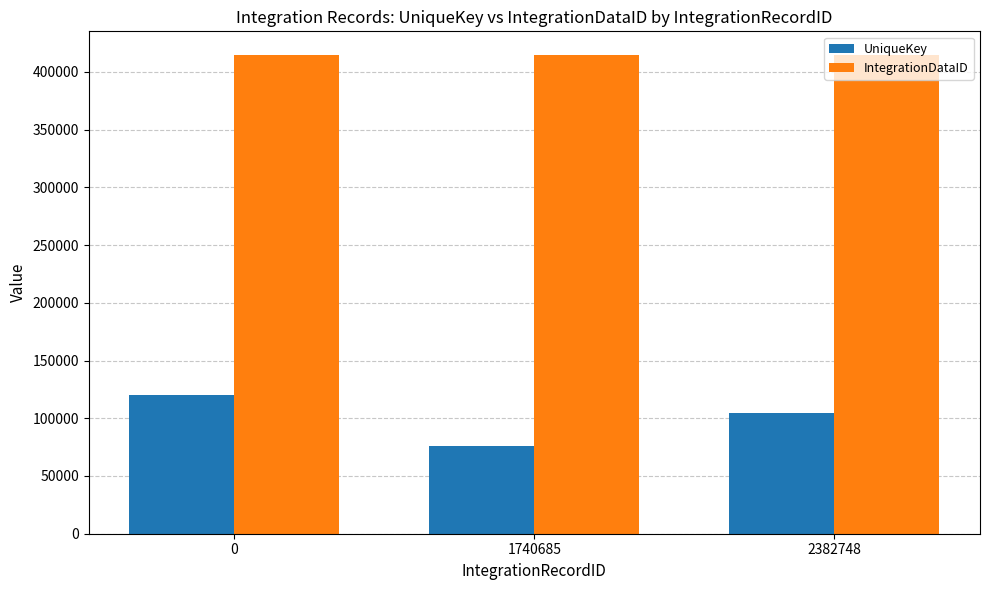

Rank the series at 1740685 from highest to lowest value.

IntegrationDataID, UniqueKey